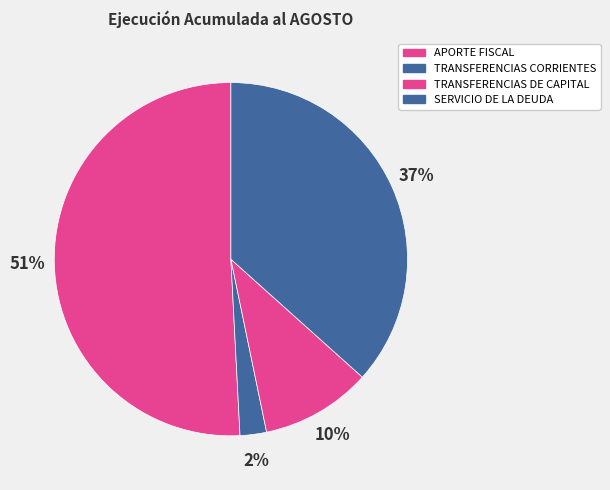

Combined, what portion of the pie is SERVICIO DE LA DEUDA and TRANSFERENCIAS DE CAPITAL?

46.8%